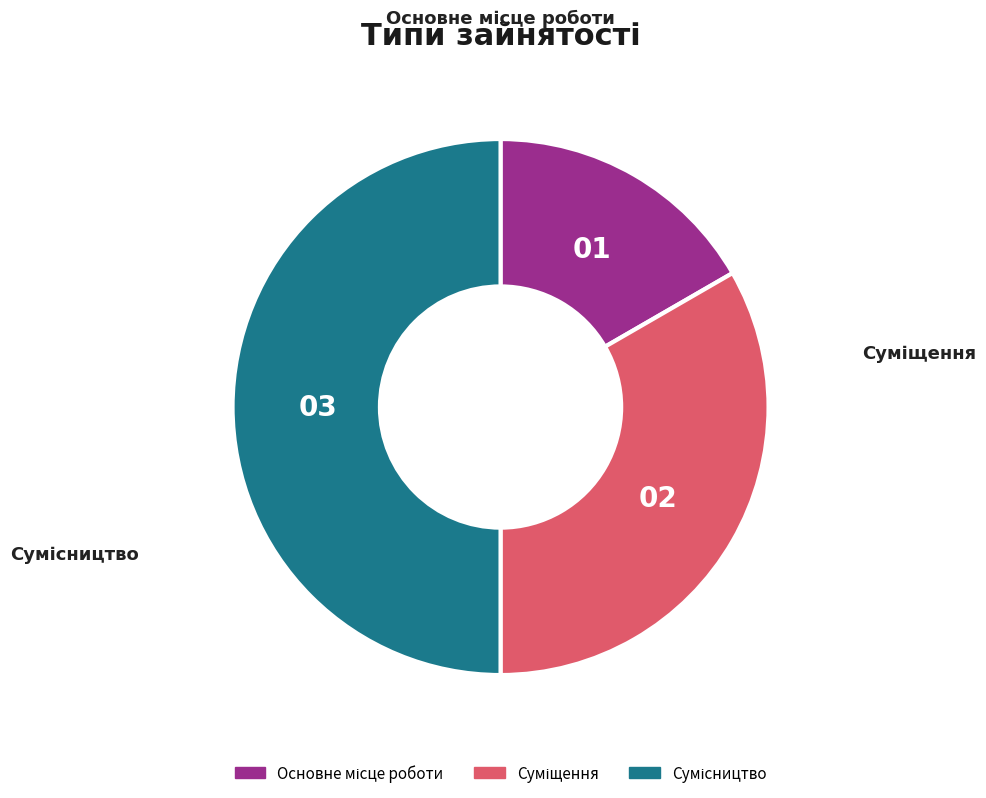

How many segments does this pie chart have?

3